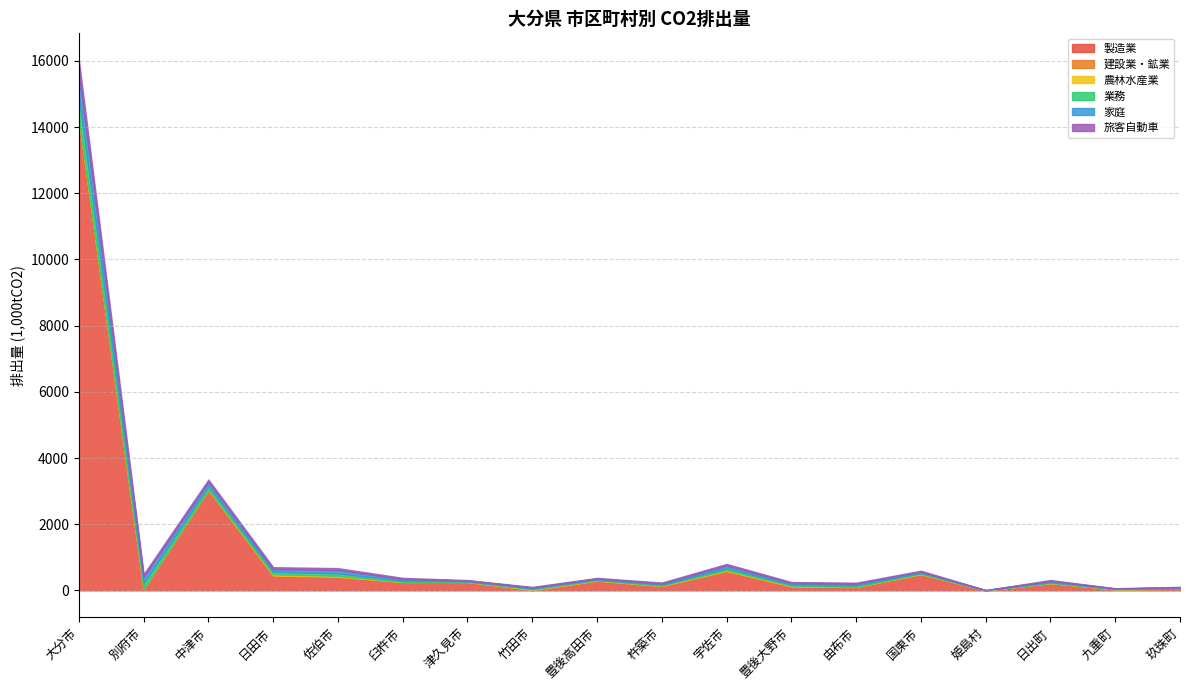

Which series has the widest spread of values?

製造業